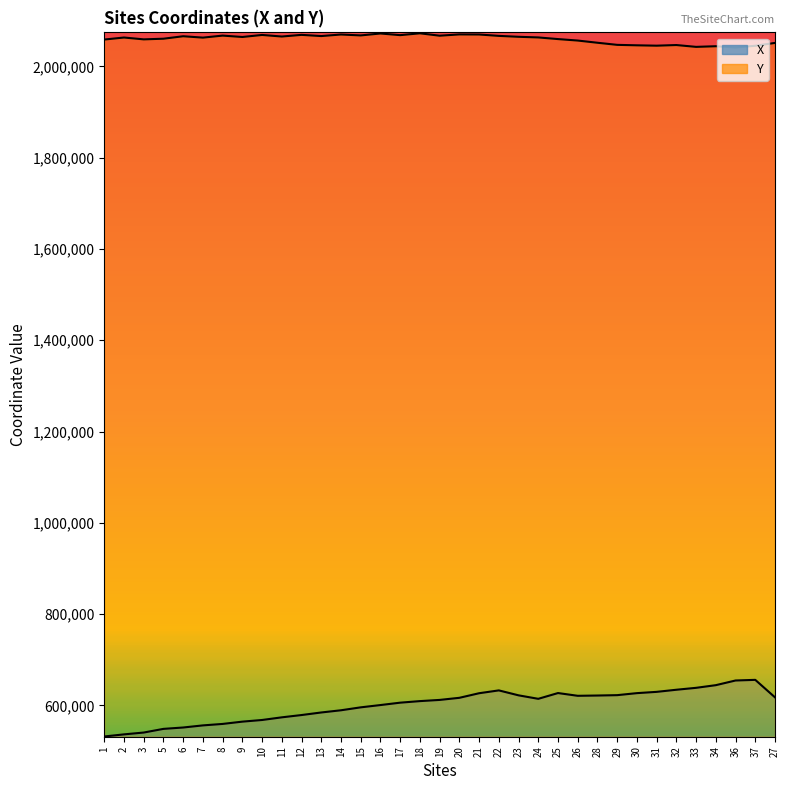

True or false: Y and X cross at least once.

False